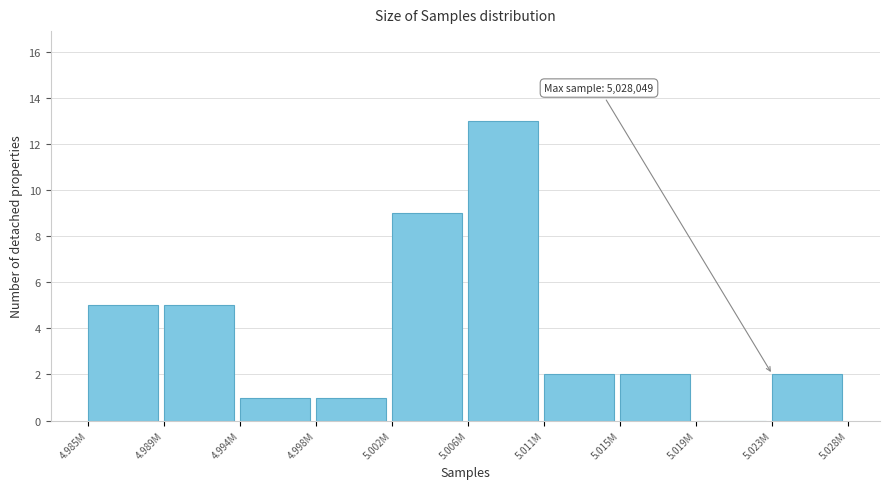

Reading left to right, what are all the values shown in this chart?

4.985M=5	4.989M=5	4.994M=1	4.998M=1	5.002M=9	5.006M=13	5.011M=2	5.015M=2	5.019M=0	5.023M=2